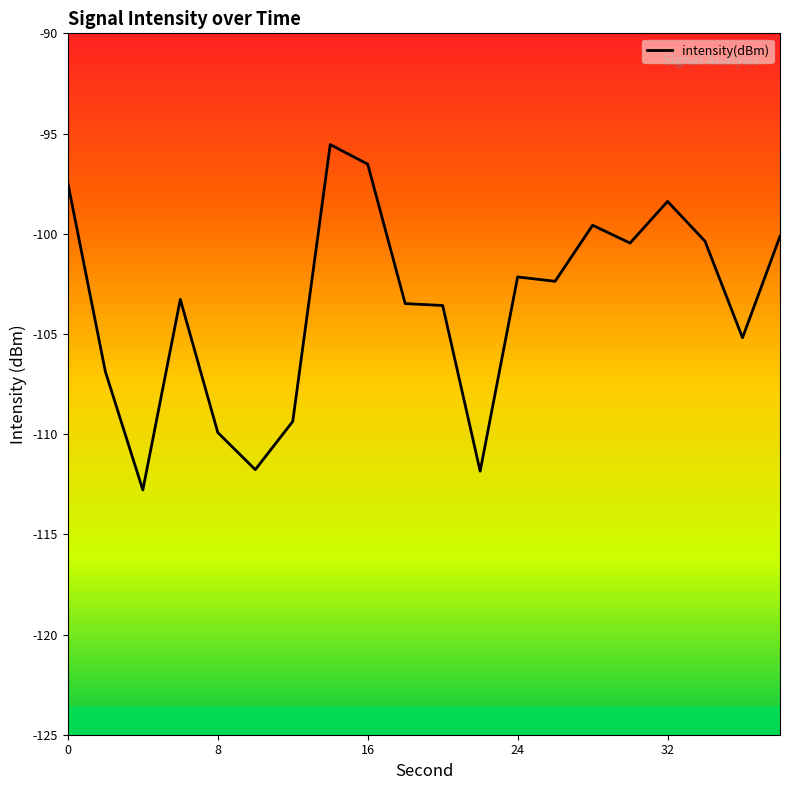

How many values are below -102?

12